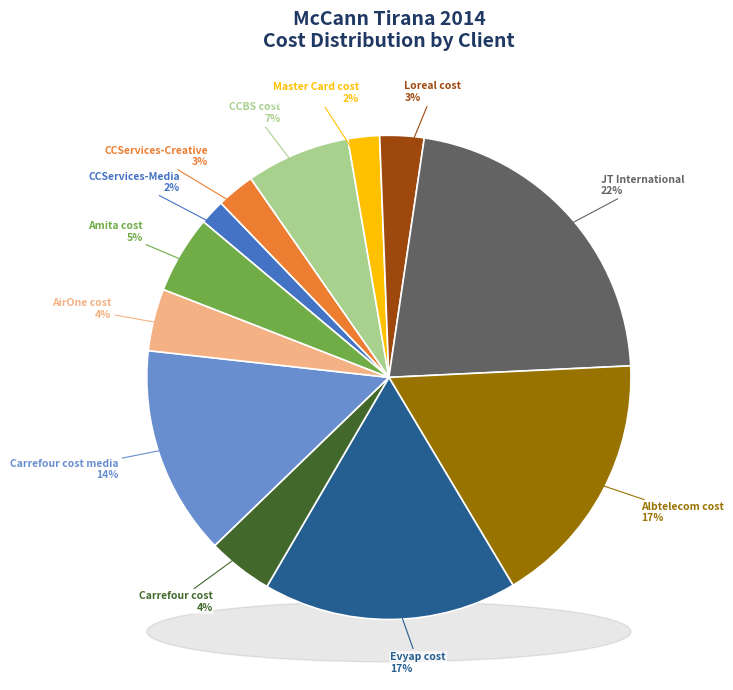

To the nearest percent, what is the difference between the Master Card cost and Carrefour cost media slice percentages?

12%